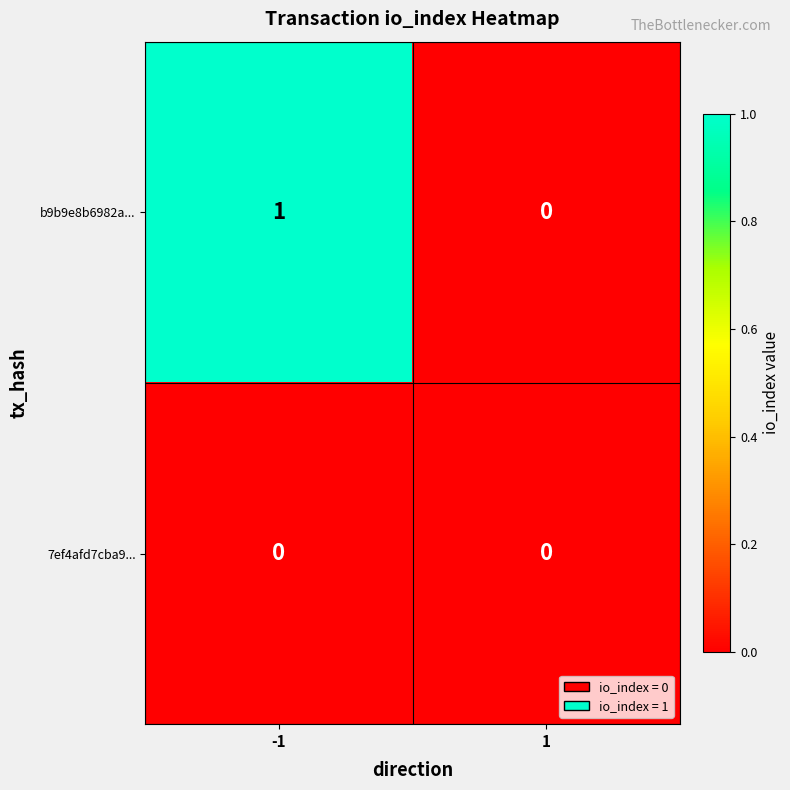

What is the total value across all series at -1?

1